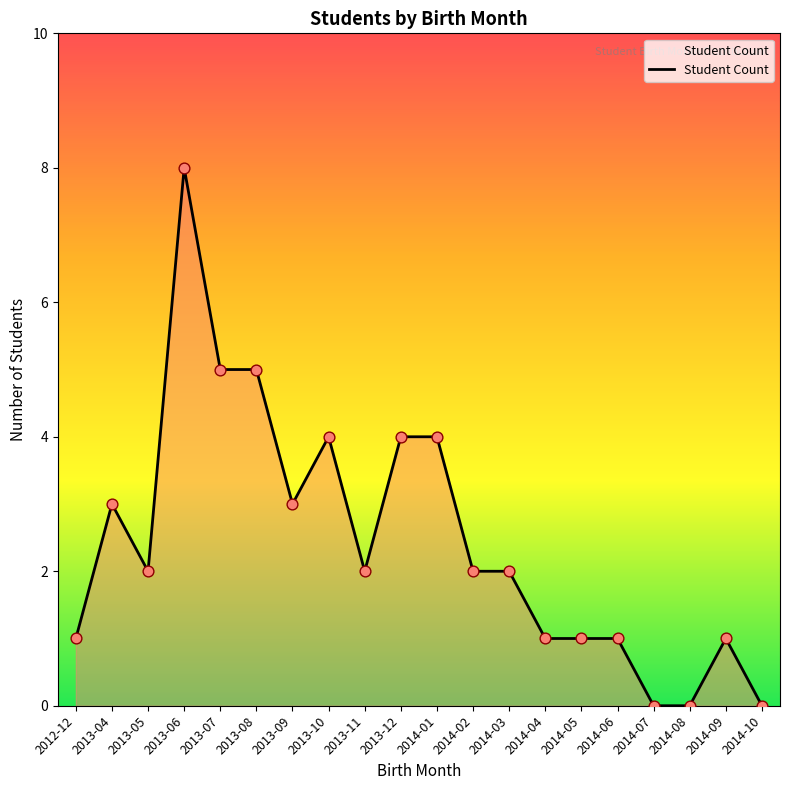

Approximately how many times larger is the value at 2014-02 compared to 2014-04?

2.0